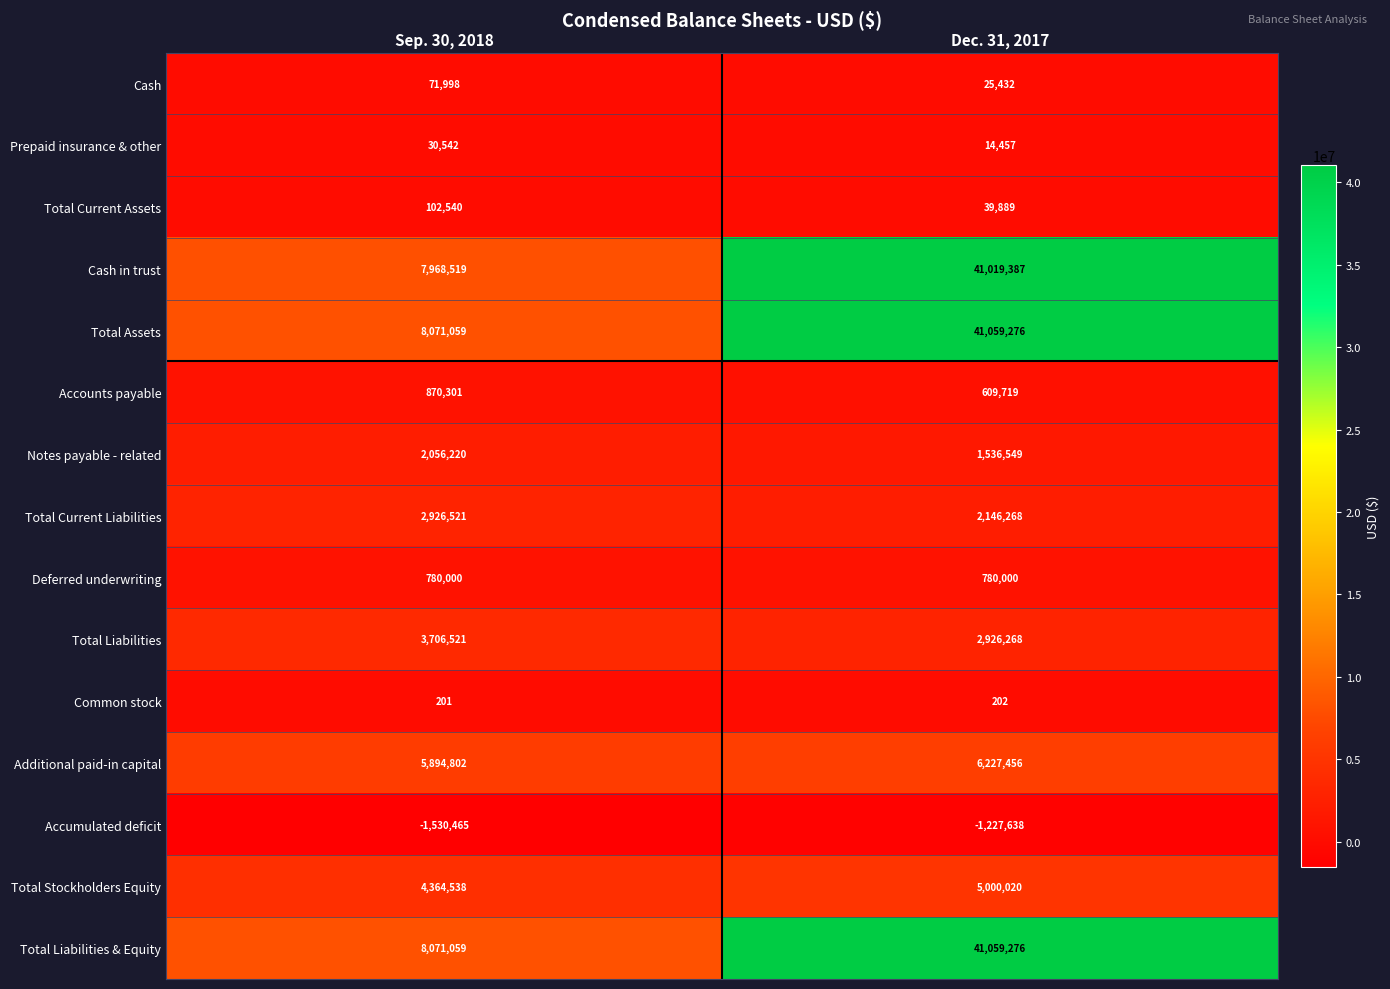

Rank the categories by Accumulated deficit value from highest to lowest.

Dec. 31, 2017, Sep. 30, 2018